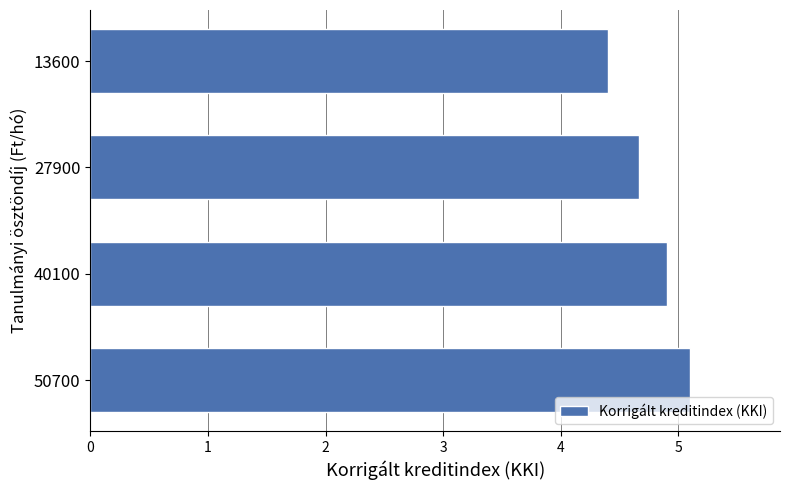

What is the approximate value at 50700?

5.1